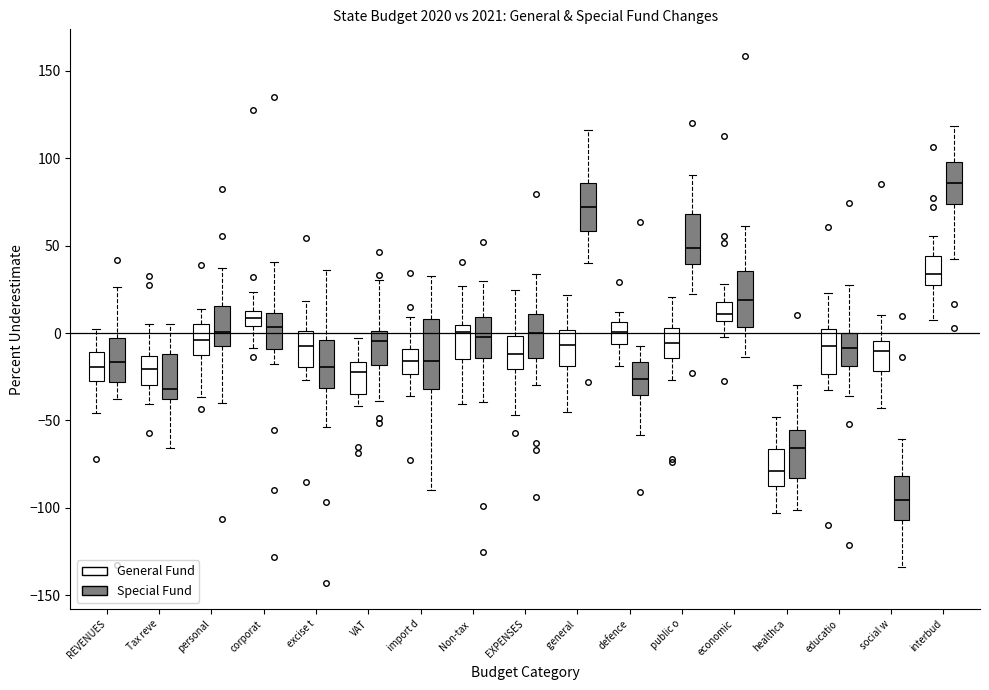

Reading left to right, read every box against the y-axis: the position of its median line, the range the box covers, and the ends of its whiskers. The values are not printed on the chart, so give them approximately, as read against the axis.

REVENUES (General Fund): median -20, box -30 to -10, whiskers -45 to 0
REVENUES (Special Fund): median -15, box -30 to -5, whiskers -40 to 25
Tax reve (General Fund): median -20, box -30 to -15, whiskers -40 to 5
Tax reve (Special Fund): median -30, box -40 to -10, whiskers -65 to 5
personal (General Fund): median -5, box -15 to 5, whiskers -35 to 15
personal (Special Fund): median 0, box -10 to 15, whiskers -40 to 35
corporat (General Fund): median 10, box 5 to 15, whiskers -10 to 25
corporat (Special Fund): median 5, box -10 to 10, whiskers -20 to 40
excise t (General Fund): median -5, box -20 to 0, whiskers -25 to 20
excise t (Special Fund): median -20, box -30 to -5, whiskers -55 to 35
VAT (General Fund): median -20, box -35 to -15, whiskers -40 to -5
VAT (Special Fund): median -5, box -20 to 0, whiskers -40 to 30
import d (General Fund): median -15, box -25 to -10, whiskers -35 to 10
import d (Special Fund): median -15, box -30 to 10, whiskers -90 to 30
Non-tax (General Fund): median 0, box -15 to 5, whiskers -40 to 25
Non-tax (Special Fund): median 0, box -15 to 10, whiskers -40 to 30
EXPENSES (General Fund): median -10, box -20 to 0, whiskers -45 to 25
EXPENSES (Special Fund): median 0, box -15 to 10, whiskers -30 to 35
general (General Fund): median -5, box -20 to 0, whiskers -45 to 20
general (Special Fund): median 70, box 60 to 85, whiskers 40 to 115
defence (General Fund): median 0, box -5 to 5, whiskers -20 to 10
defence (Special Fund): median -25, box -35 to -15, whiskers -60 to -5
public o (General Fund): median -5, box -15 to 5, whiskers -25 to 20
public o (Special Fund): median 50, box 40 to 70, whiskers 20 to 90
economic (General Fund): median 10, box 5 to 20, whiskers -5 to 30
economic (Special Fund): median 20, box 5 to 35, whiskers -15 to 60
healthca (General Fund): median -80, box -85 to -65, whiskers -105 to -50
healthca (Special Fund): median -65, box -85 to -55, whiskers -100 to -30
educatio (General Fund): median -10, box -25 to 0, whiskers -35 to 25
educatio (Special Fund): median -10, box -20 to 0, whiskers -35 to 25
social w (General Fund): median -10, box -20 to -5, whiskers -45 to 10
social w (Special Fund): median -95, box -105 to -80, whiskers -135 to -60
interbud (General Fund): median 35, box 25 to 45, whiskers 5 to 55
interbud (Special Fund): median 85, box 75 to 100, whiskers 40 to 120